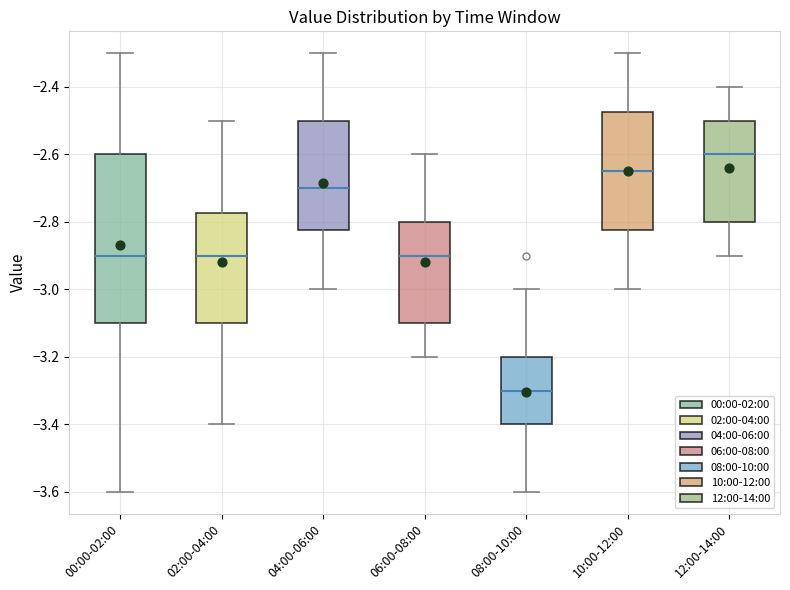

Reading left to right, read every box against the y-axis: the position of its median line, the range the box covers, and the ends of its whiskers. The values are not printed on the chart, so give them approximately, as read against the axis.

00:00-02:00: median -2.90, box -3.10 to -2.60, whiskers -3.60 to -2.30
02:00-04:00: median -2.90, box -3.10 to -2.78, whiskers -3.40 to -2.50
04:00-06:00: median -2.70, box -2.82 to -2.50, whiskers -3.00 to -2.30
06:00-08:00: median -2.90, box -3.10 to -2.80, whiskers -3.20 to -2.60
08:00-10:00: median -3.30, box -3.40 to -3.20, whiskers -3.60 to -3.00
10:00-12:00: median -2.64, box -2.82 to -2.48, whiskers -3.00 to -2.30
12:00-14:00: median -2.60, box -2.80 to -2.50, whiskers -2.90 to -2.40